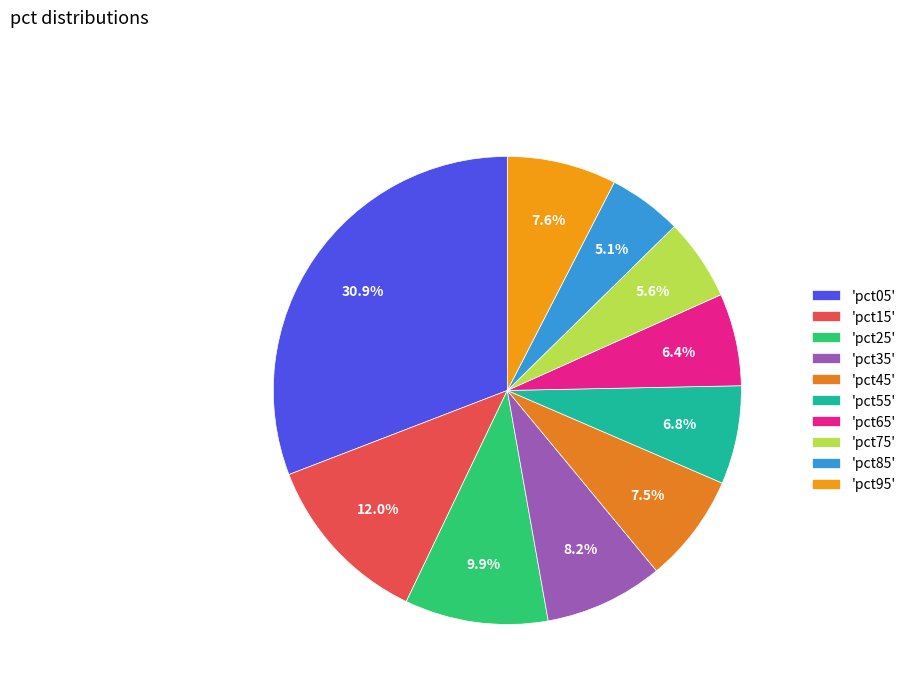

How many slices are in this pie chart?

10